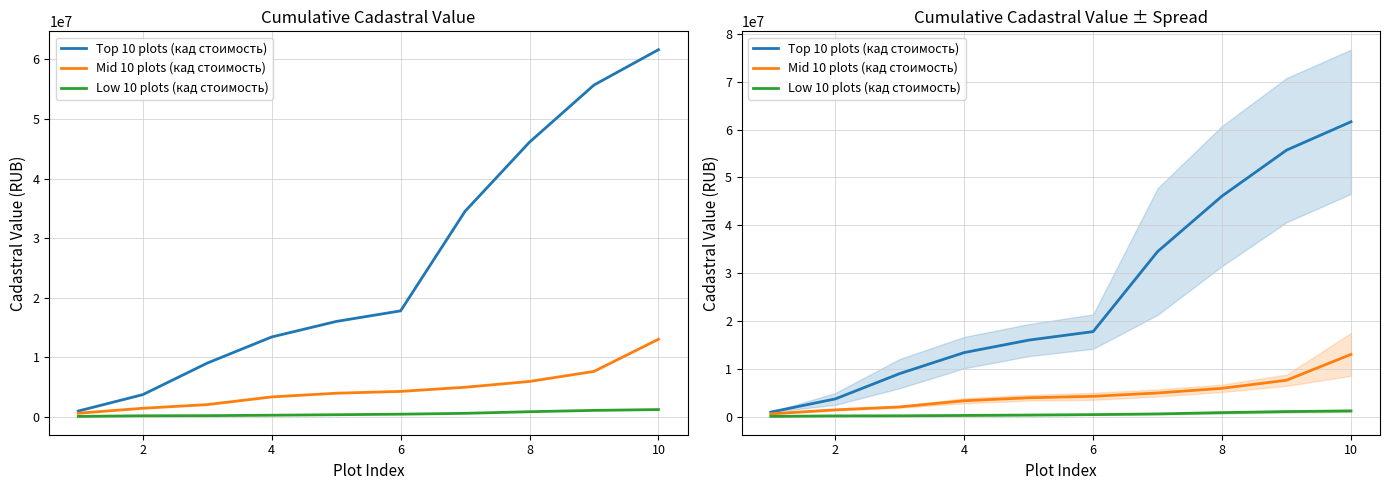

What is the label of the 9th point from the right?

2